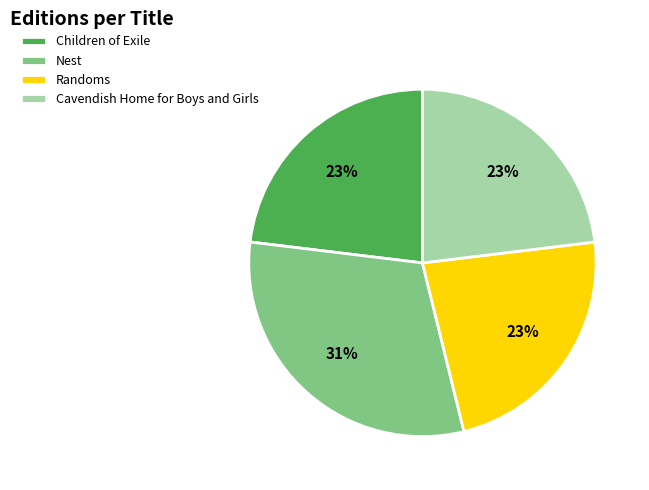

How many segments does this pie chart have?

4